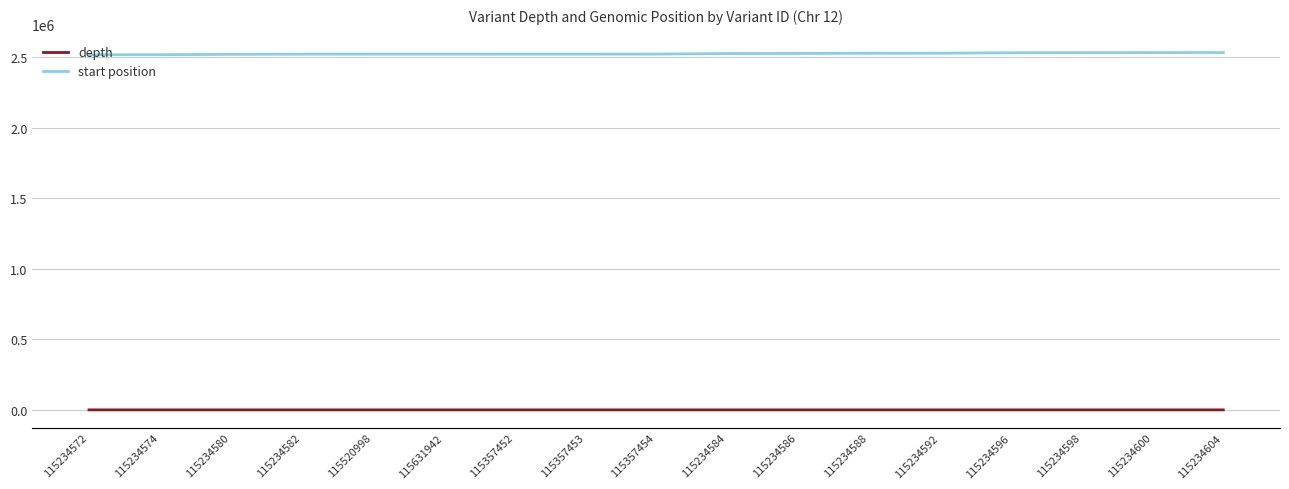

In depth, how many points are higher than both neighbors (excluding endpoints)?

5